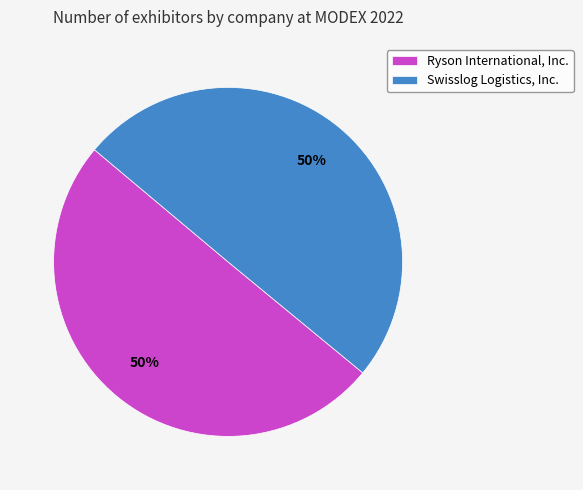

To the nearest percent, what is the average slice percentage?

50%